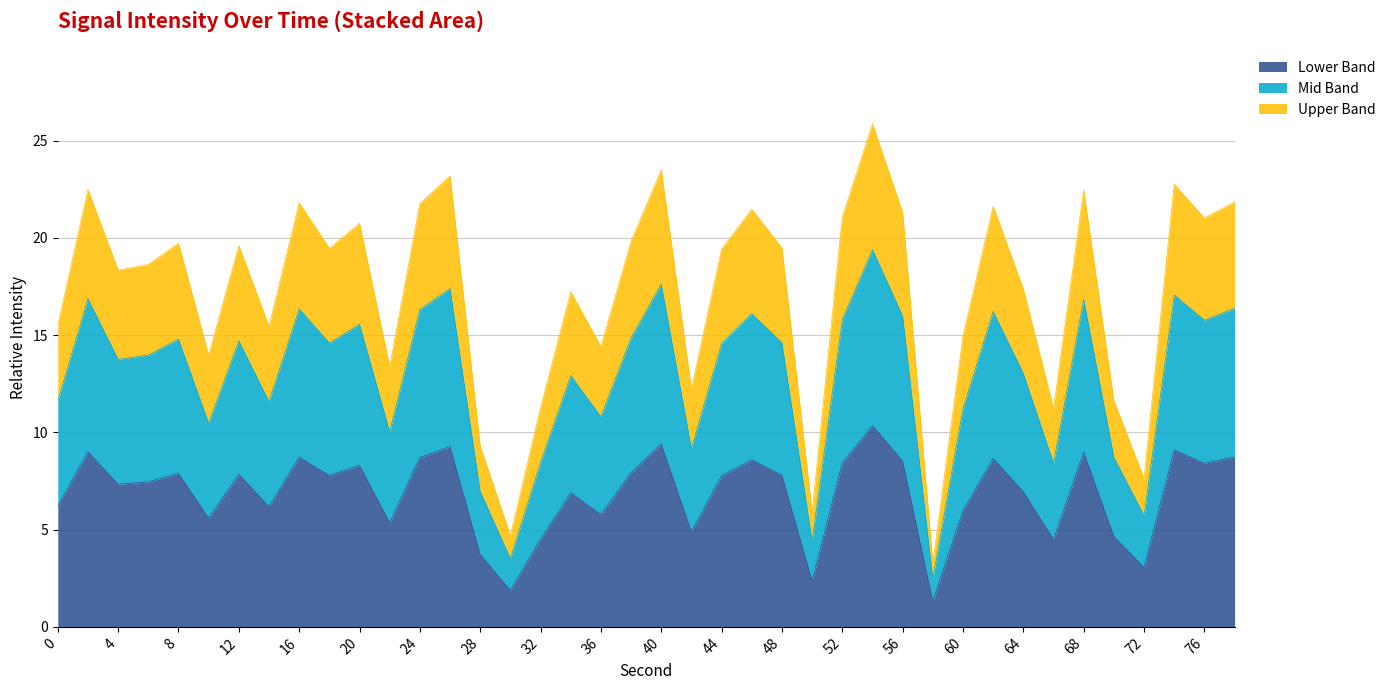

What is the minimum value for Lower Band?

1.3